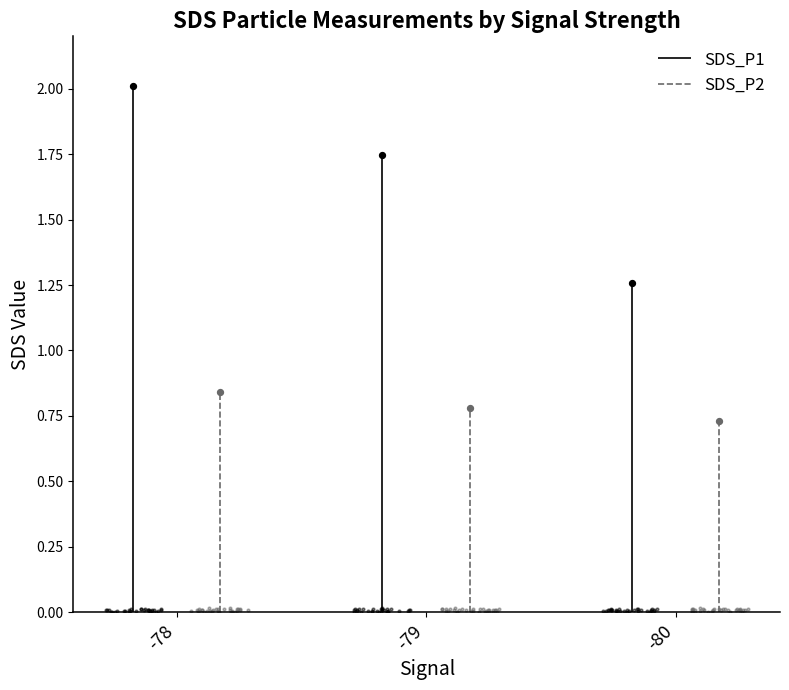

Which series has the largest total across all categories?

SDS_P1